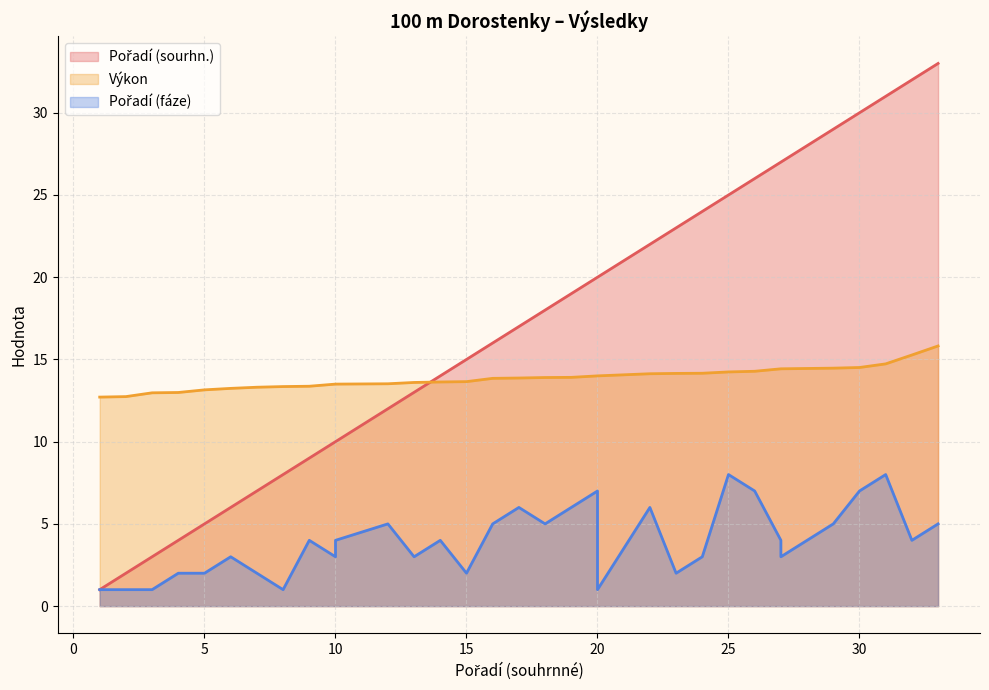

The Výkon series shows 15.8 at 33. True or false?

True